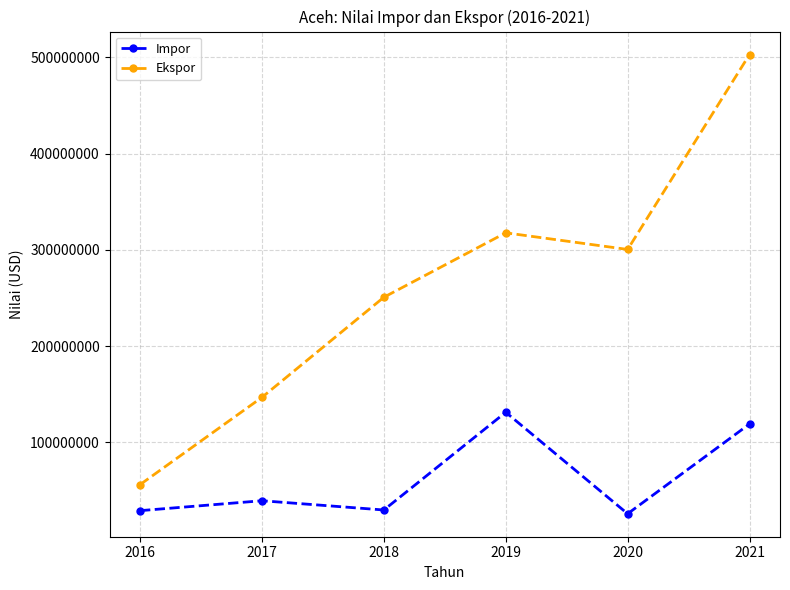

Which series has the largest total across all categories?

Ekspor